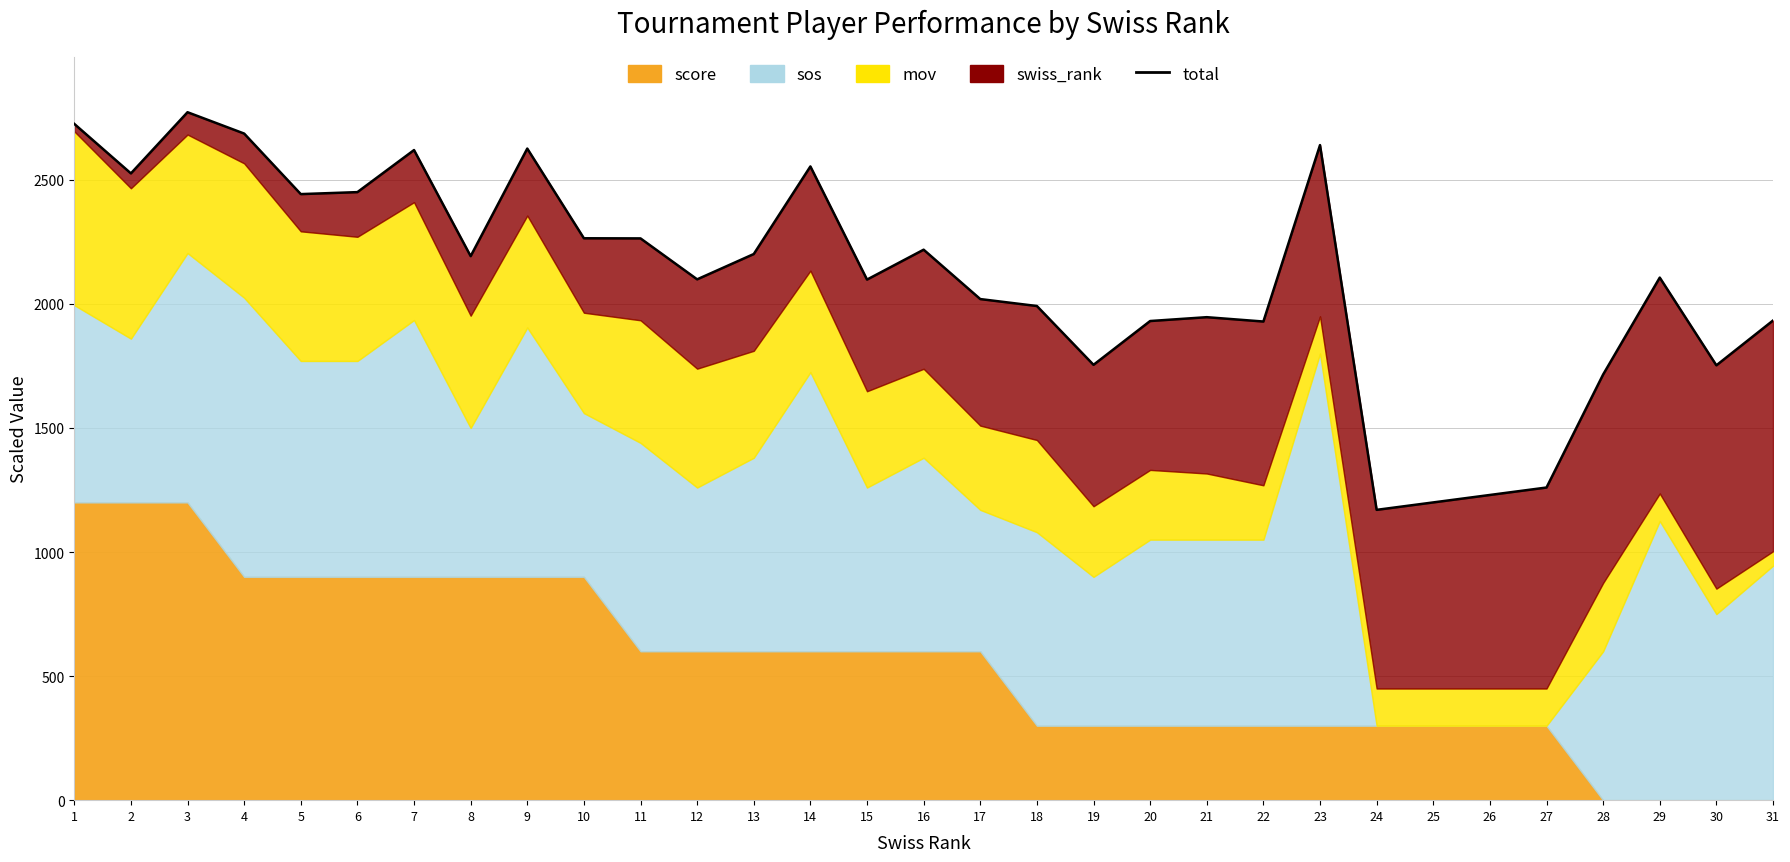

At which label does the data first exceed 2106?

1